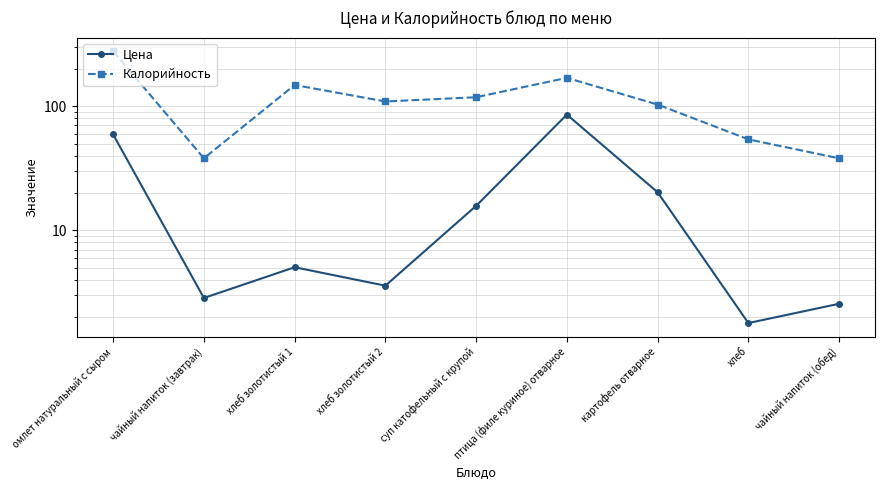

Where is Калорийность nearest to the value 157?

хлеб золотистый 1